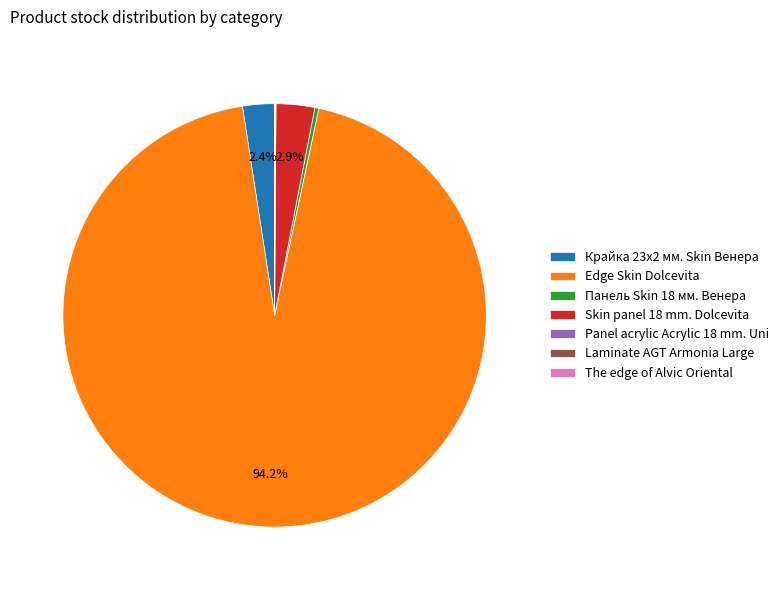

Is there a majority slice in this chart?

Yes